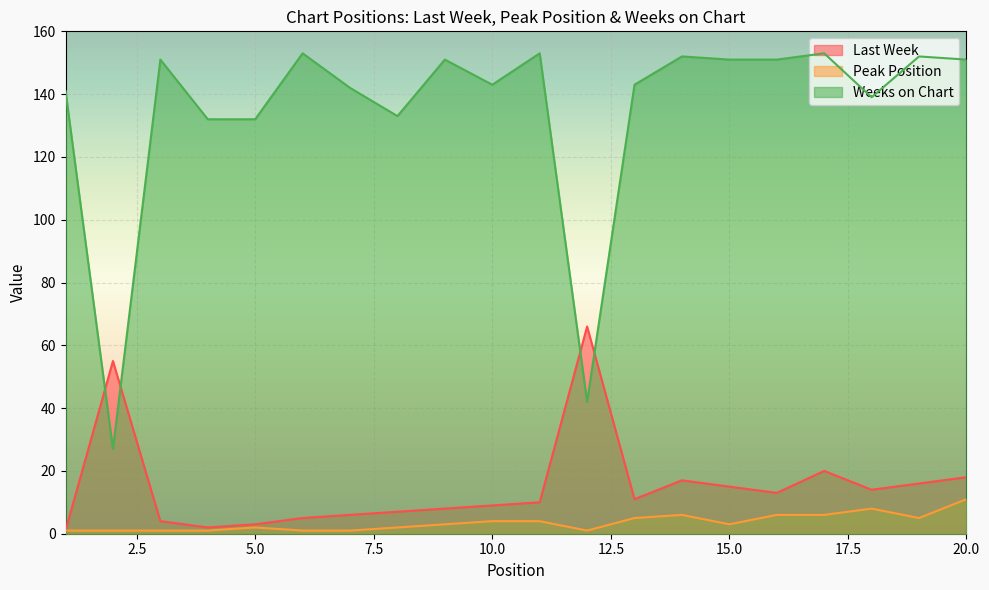

What is the sum of the Peak Position values at 14 and 1?

7